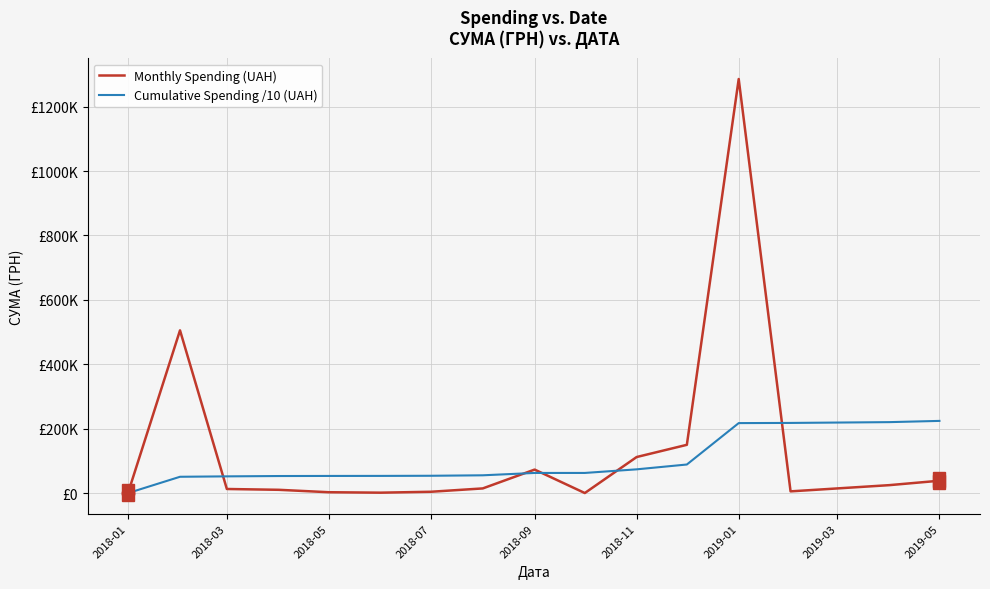

Which series has the largest total across all categories?

Monthly Spending (UAH)